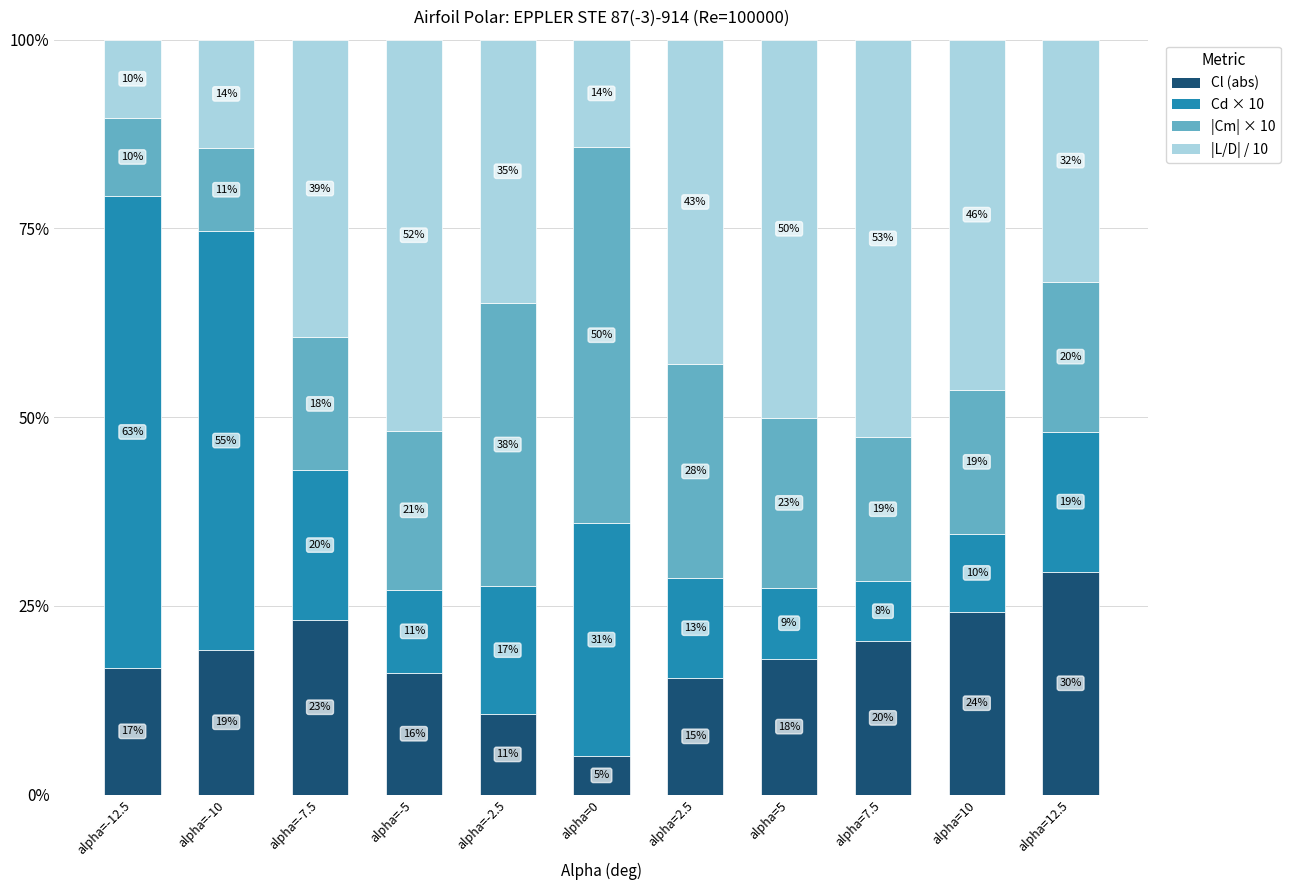

The value of |Cm| × 10 at alpha=0 is 0.5. True or false?

True